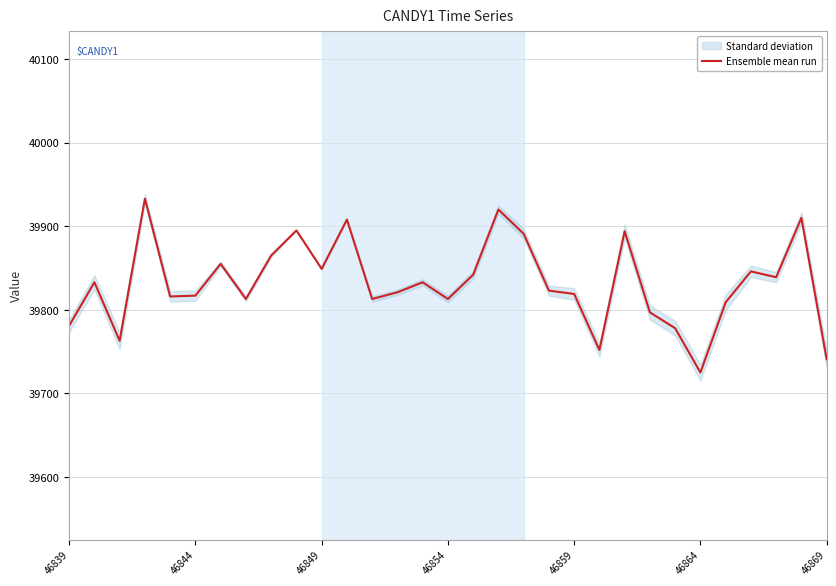

What is the sum of all values?

1234794